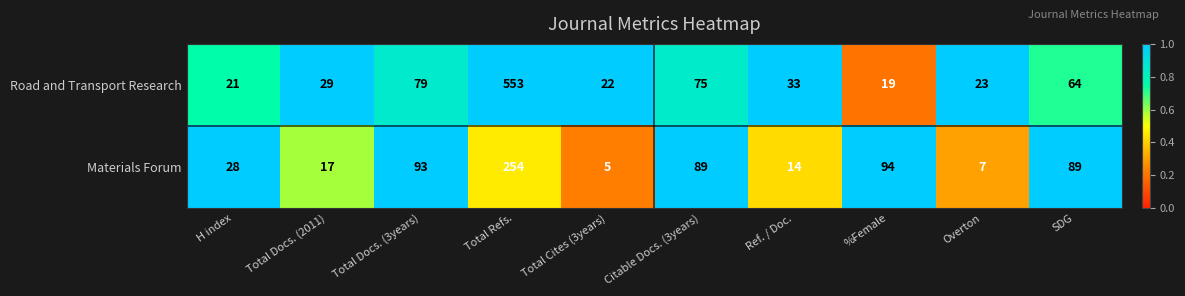

Count the number of data series in this chart.

2